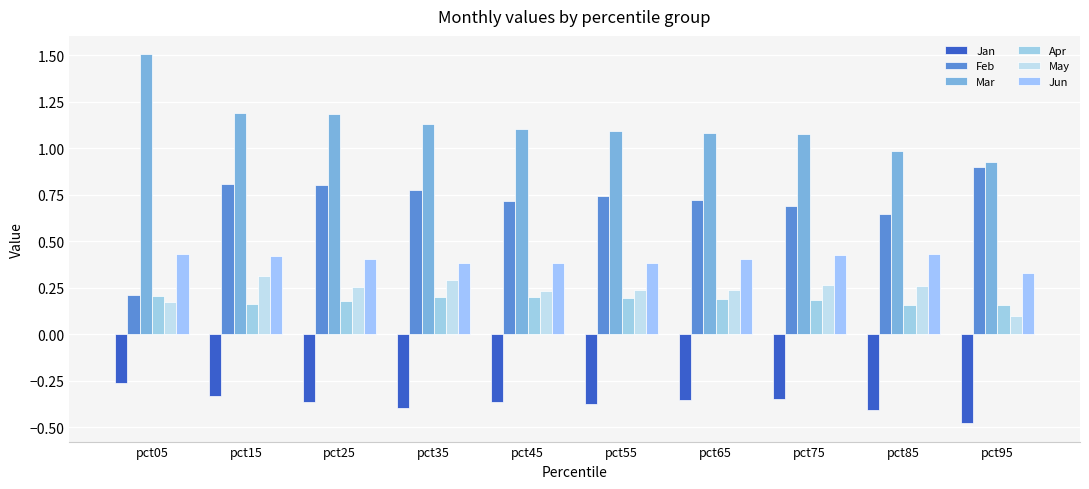

Which series changed the most between pct05 and pct25?

Feb